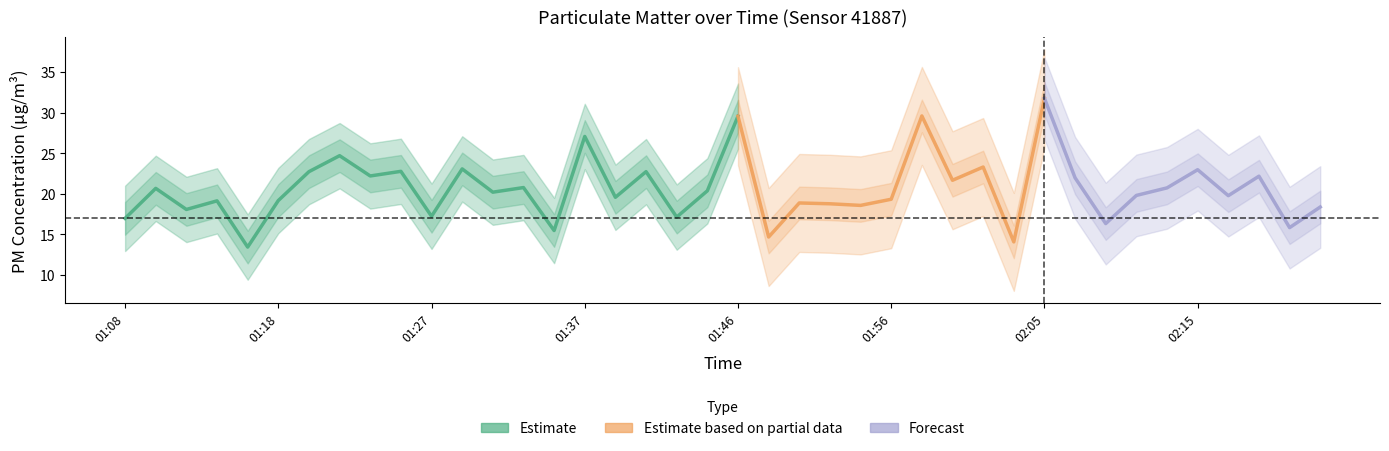

Where is P1 nearest to the value 22?

02:07